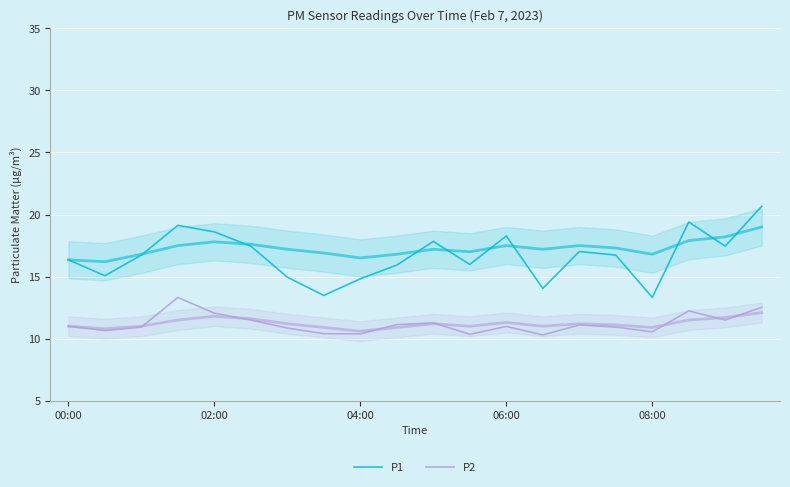

Between 06:00 and 16, which series saw the biggest shift?

P1